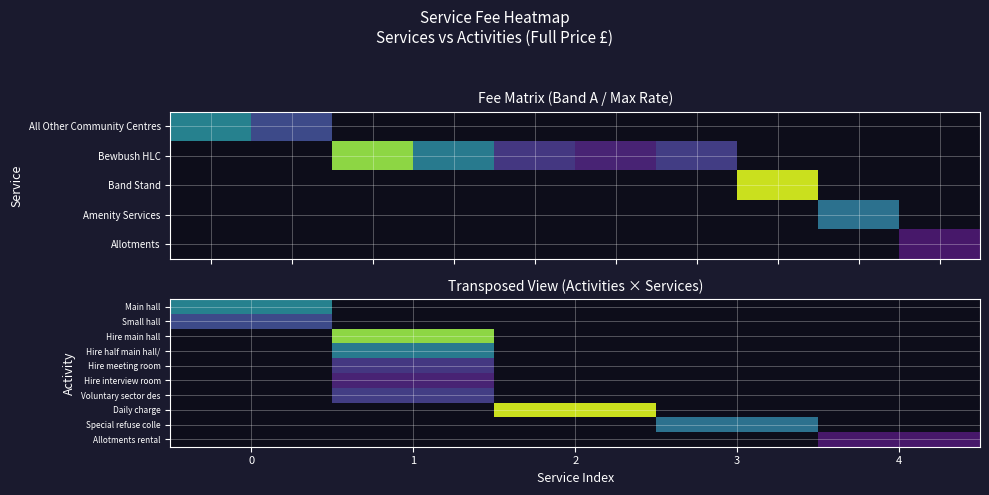

Is the value of Special refuse colle at 4 greater than the value of Main hall at 3?

No